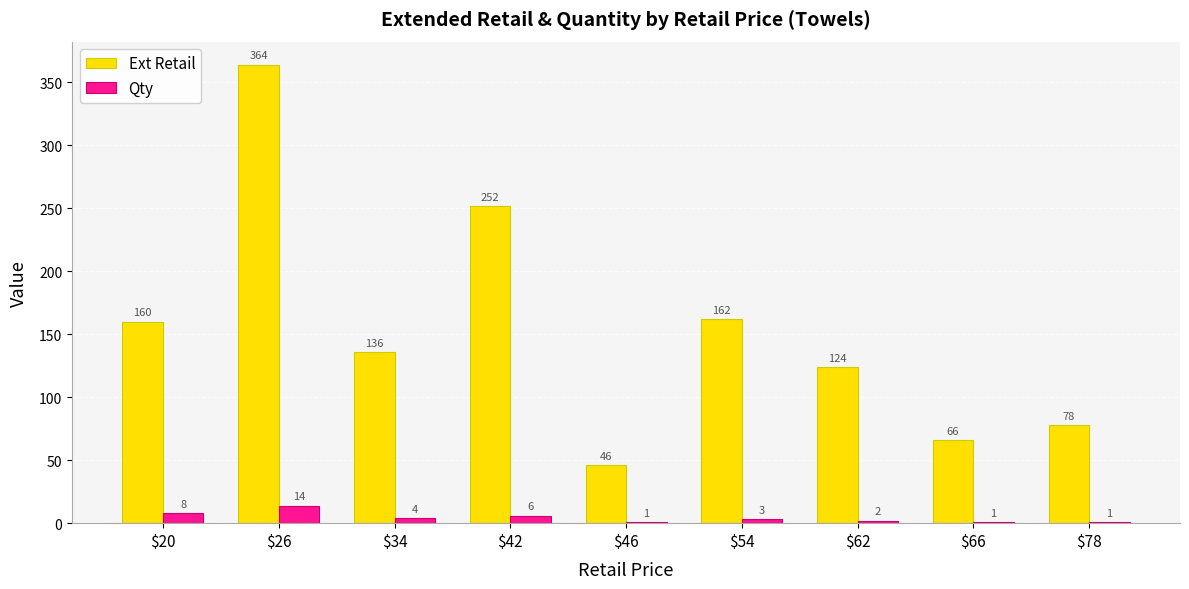

Are the bars horizontal?

No